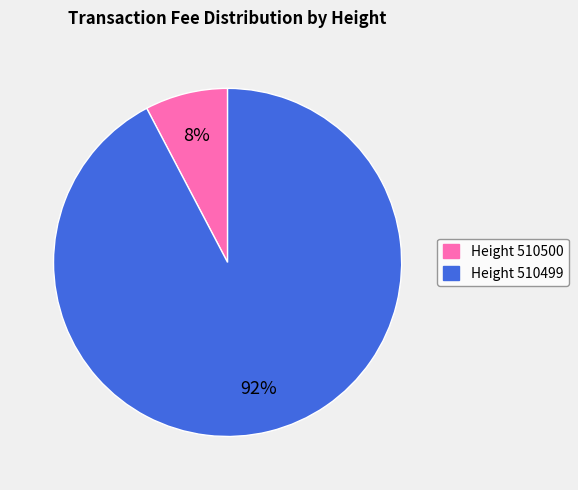

Does any single category account for the majority?

Yes